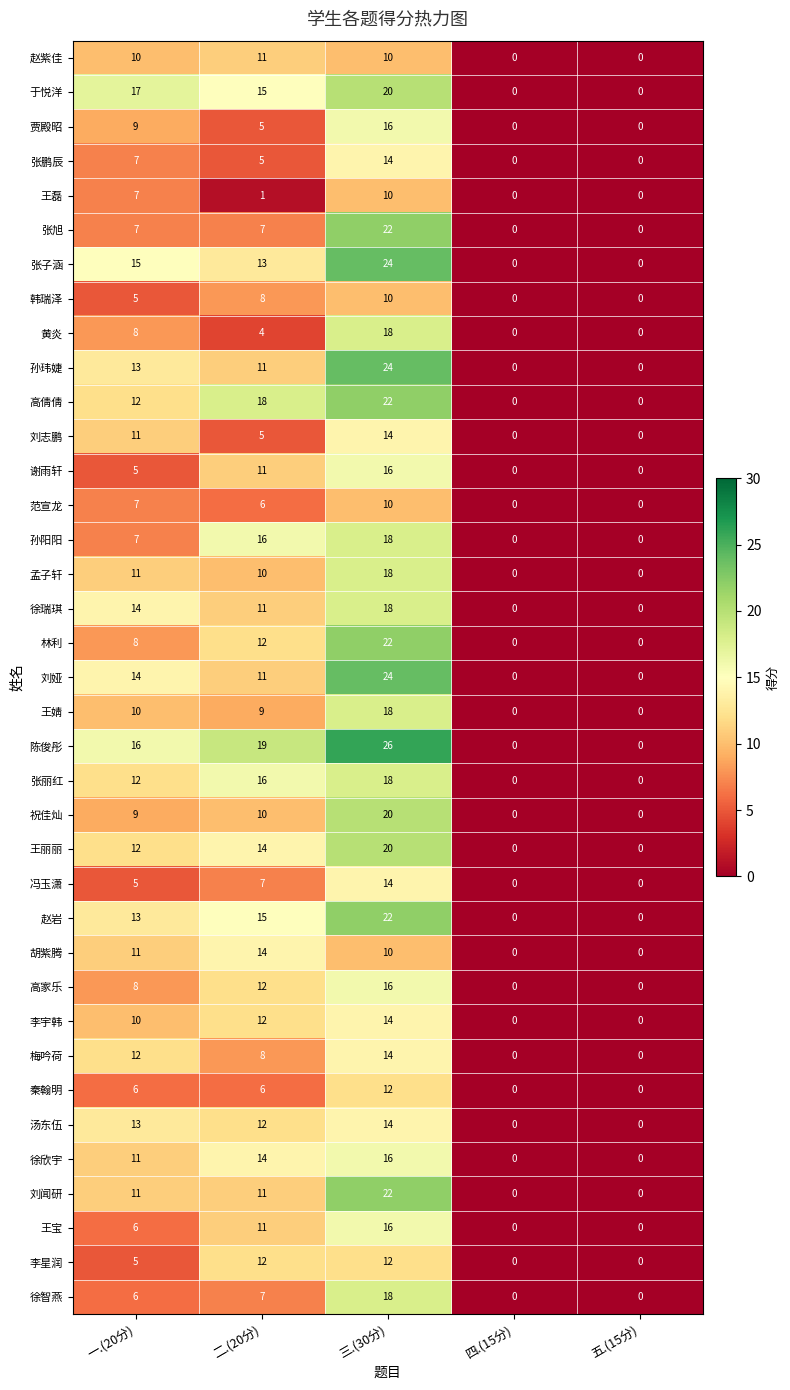

Where does the 王婧 series first go above 9?

一.(20分)